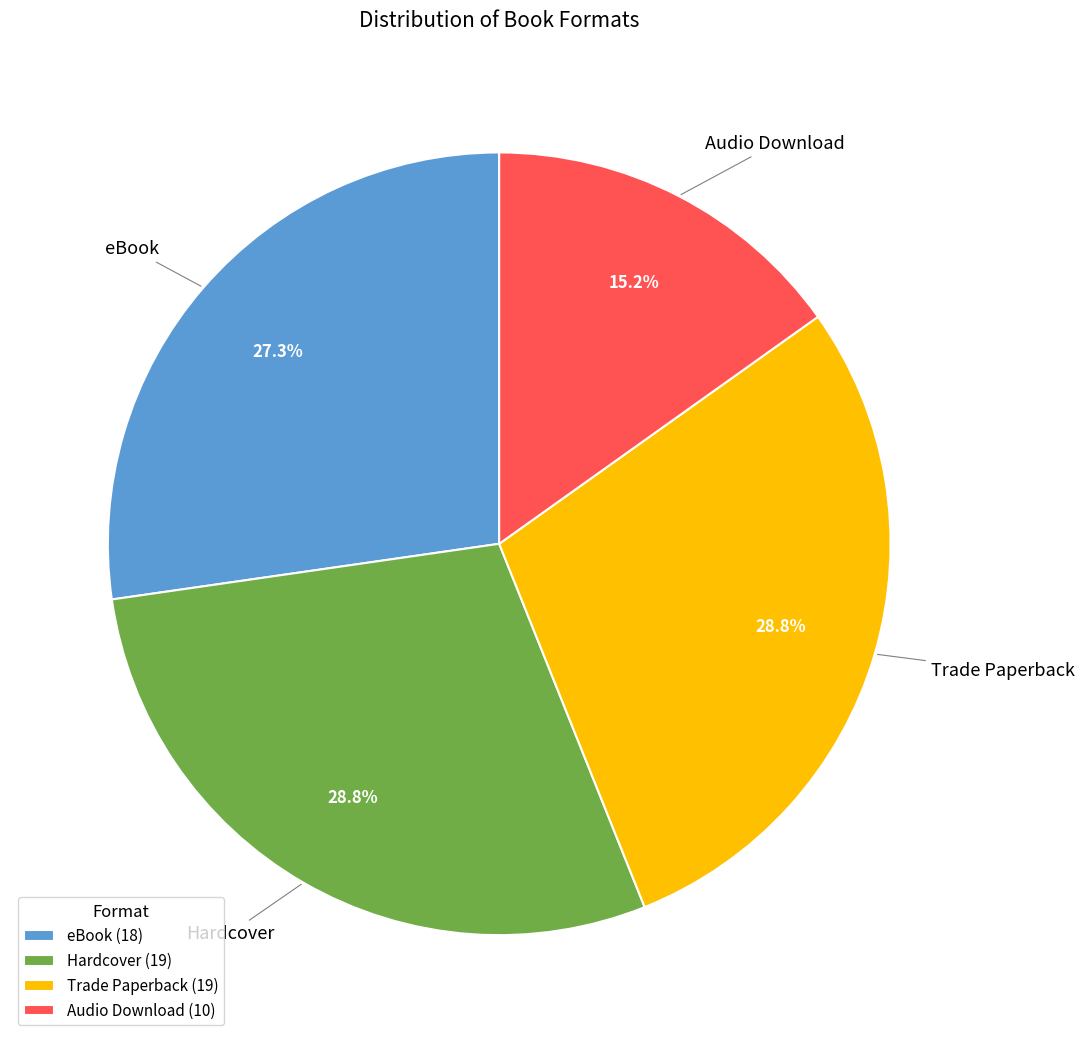

Between Trade Paperback and eBook, which is larger?

Trade Paperback